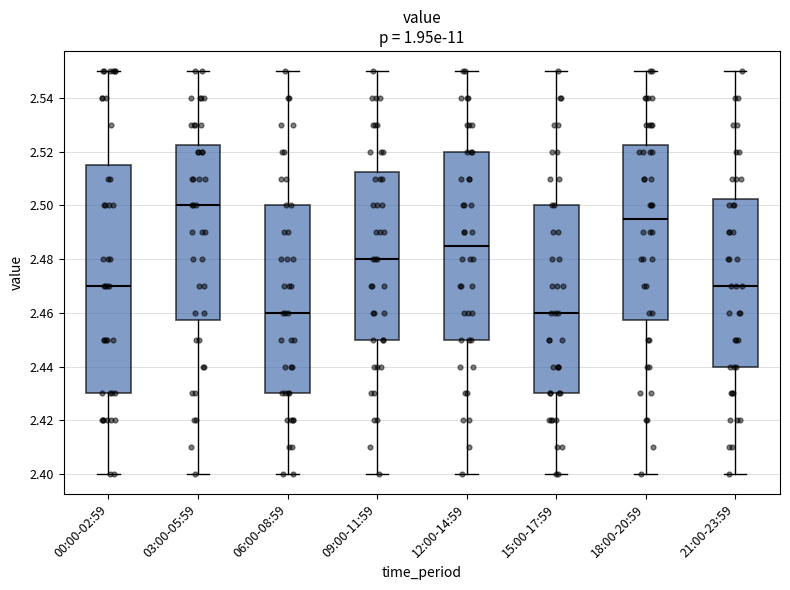

Which box's median line is the highest?

03:00-05:59